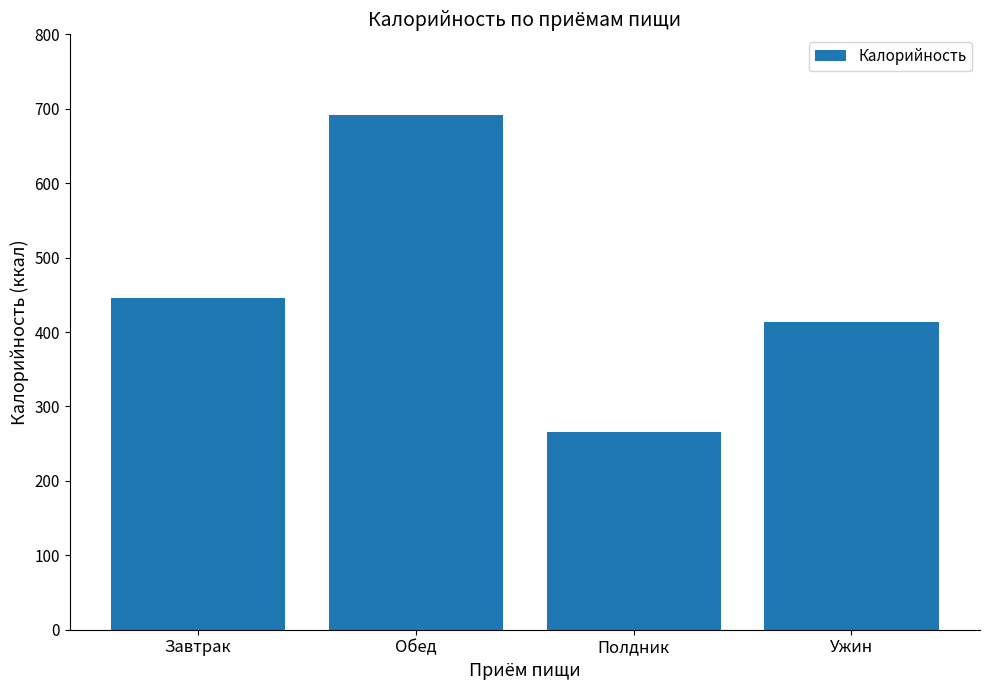

The value at Ужин is 413.1. True or false?

True